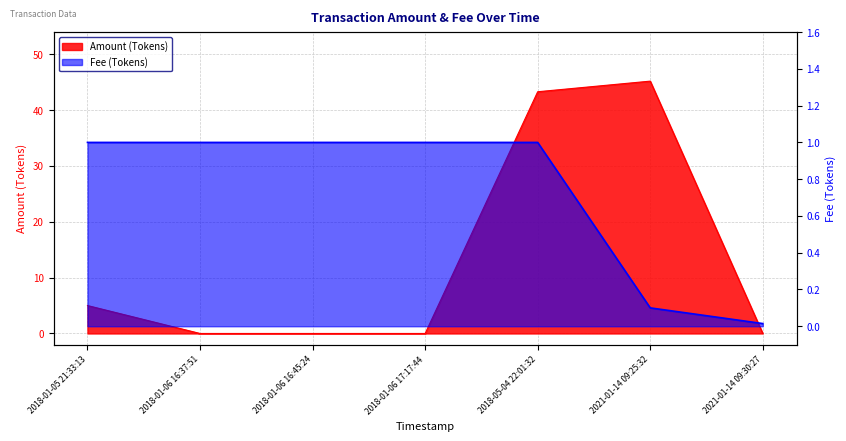

True or false: Amount (Tokens) has more than 2 points higher than both neighbors.

False